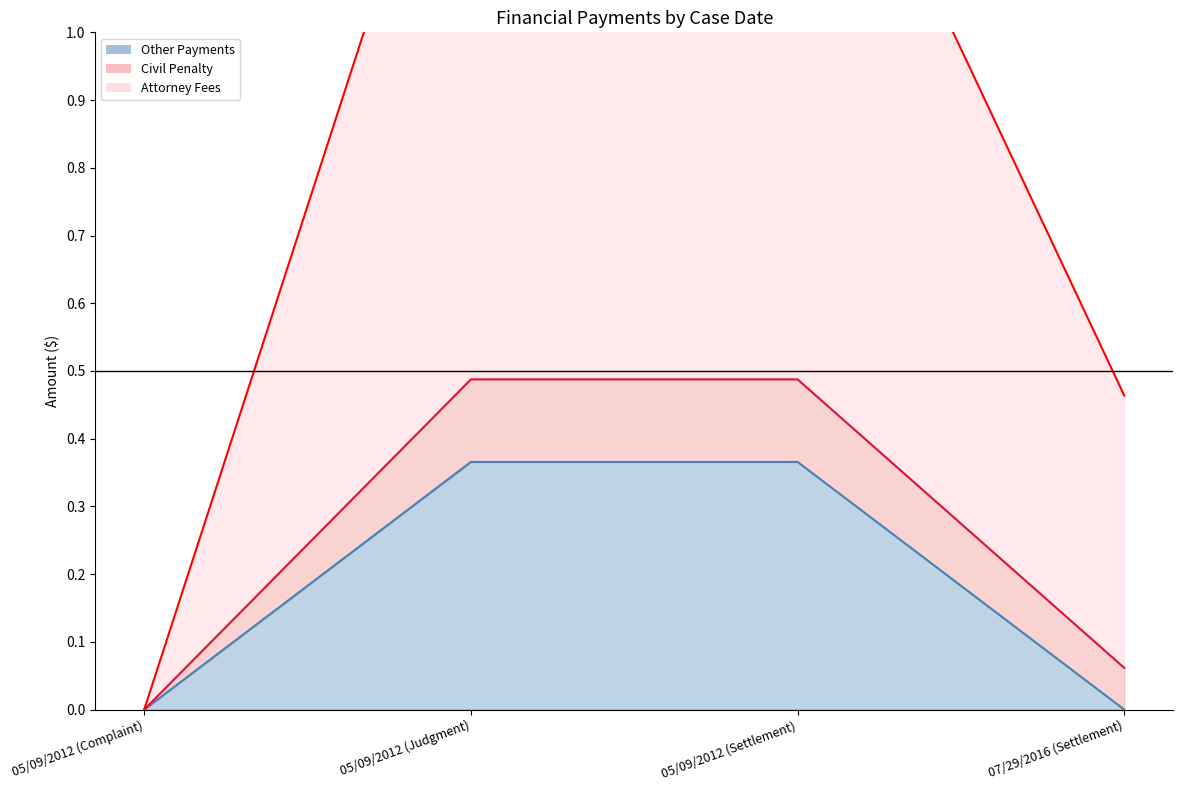

At which label is Civil Penalty closest to 0?

05/09/2012 (Complaint)